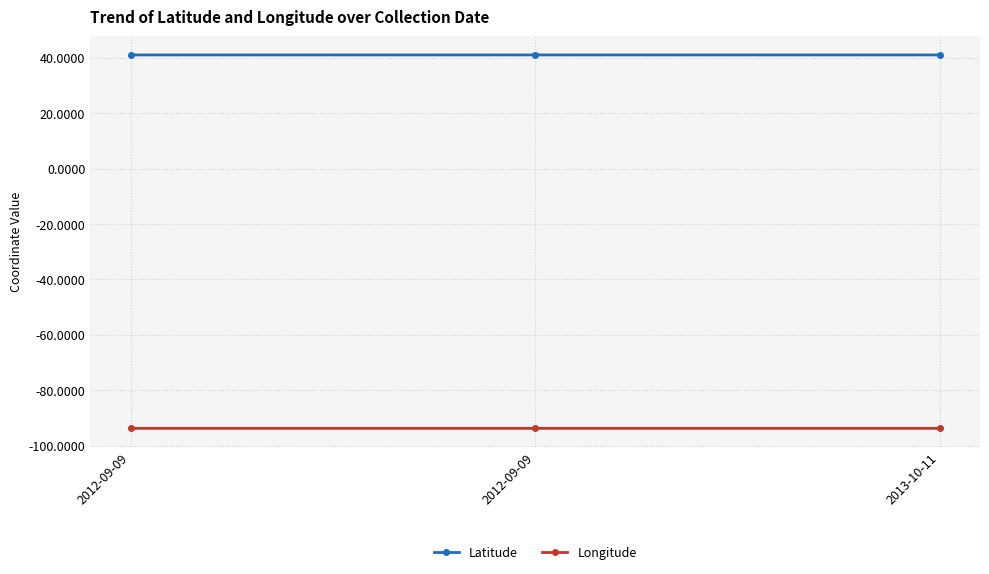

Is this an area chart (filled region under the line)?

No